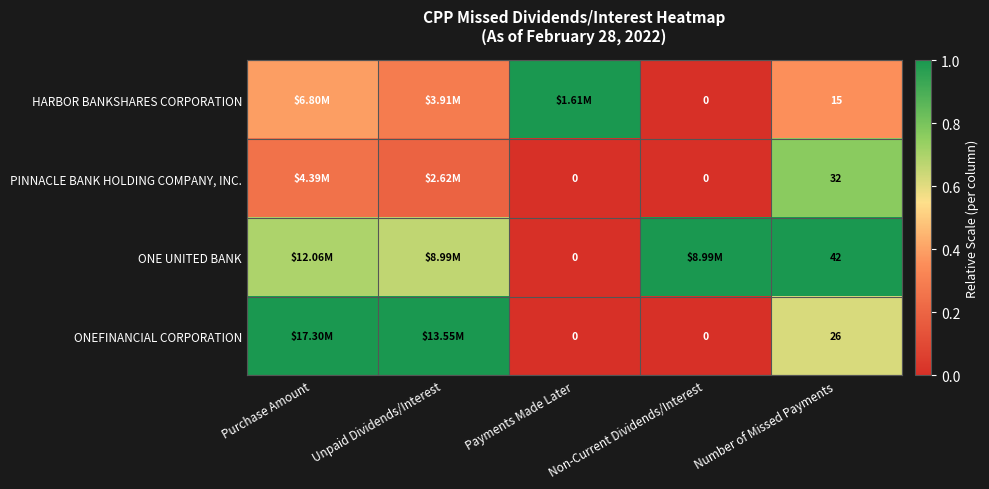

The value of ONEFINANCIAL CORPORATION at Number of Missed Payments is 0.6. True or false?

True